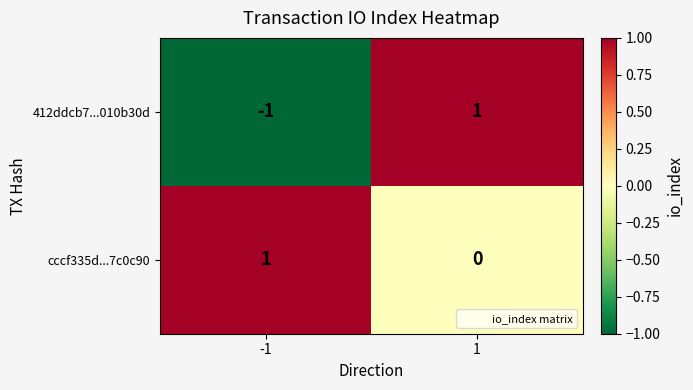

How many series are shown in this chart?

2